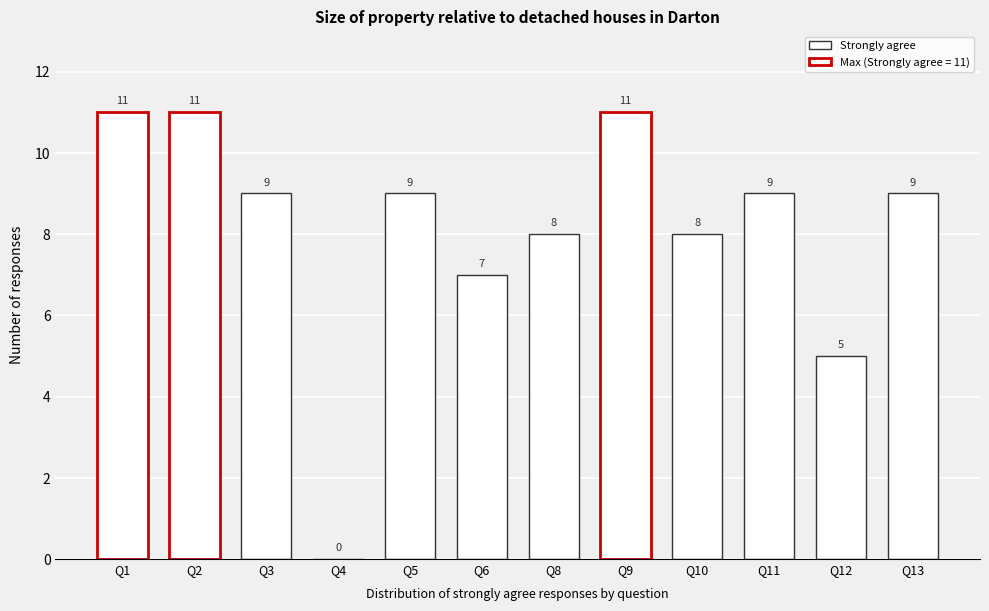

Reading left to right, list all the values displayed in this chart.

Q1=11	Q2=11	Q3=9	Q4=0	Q5=9	Q6=7	Q8=8	Q9=11	Q10=8	Q11=9	Q12=5	Q13=9